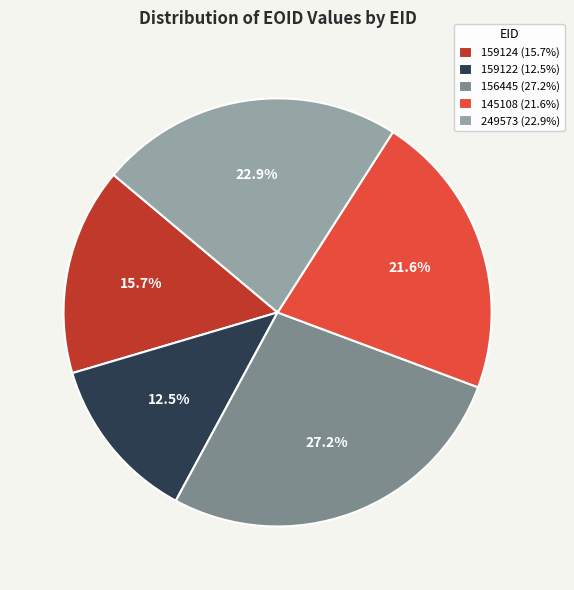

How many slices are in this pie chart?

5